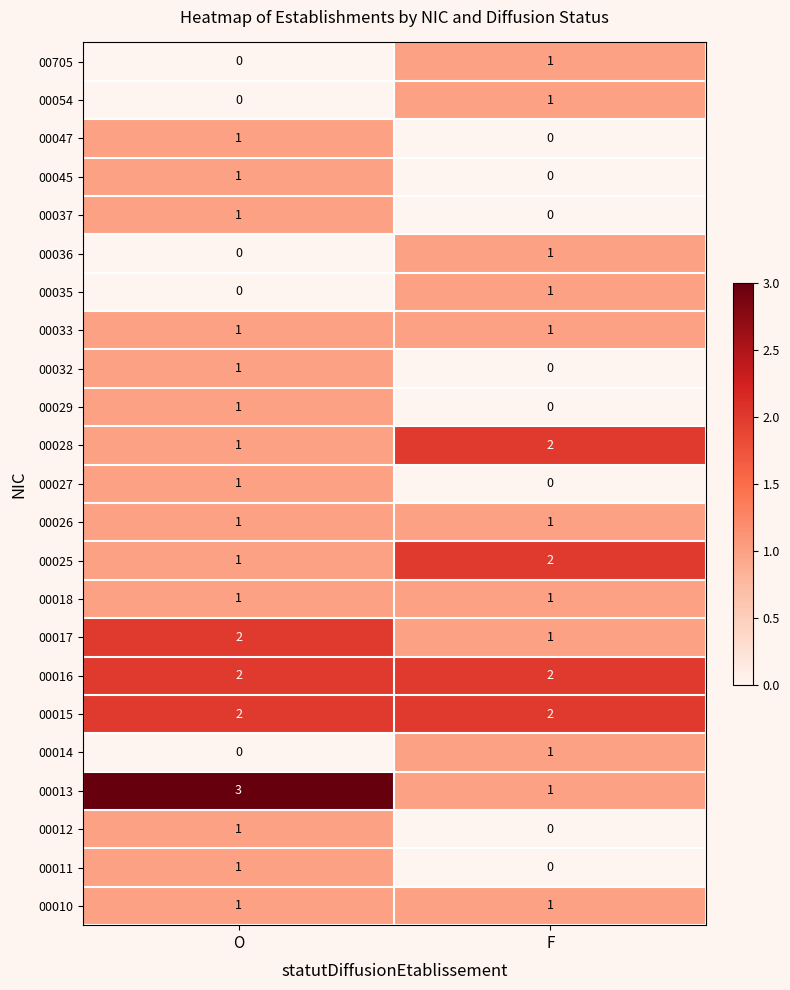

List the labels in order of 00011 value, largest first.

O, F